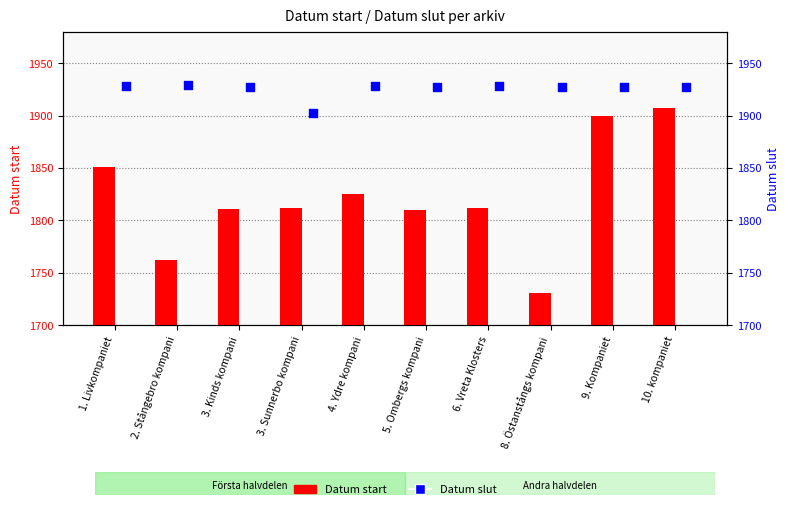

At how many categories does at least one series exceed 1881?

10